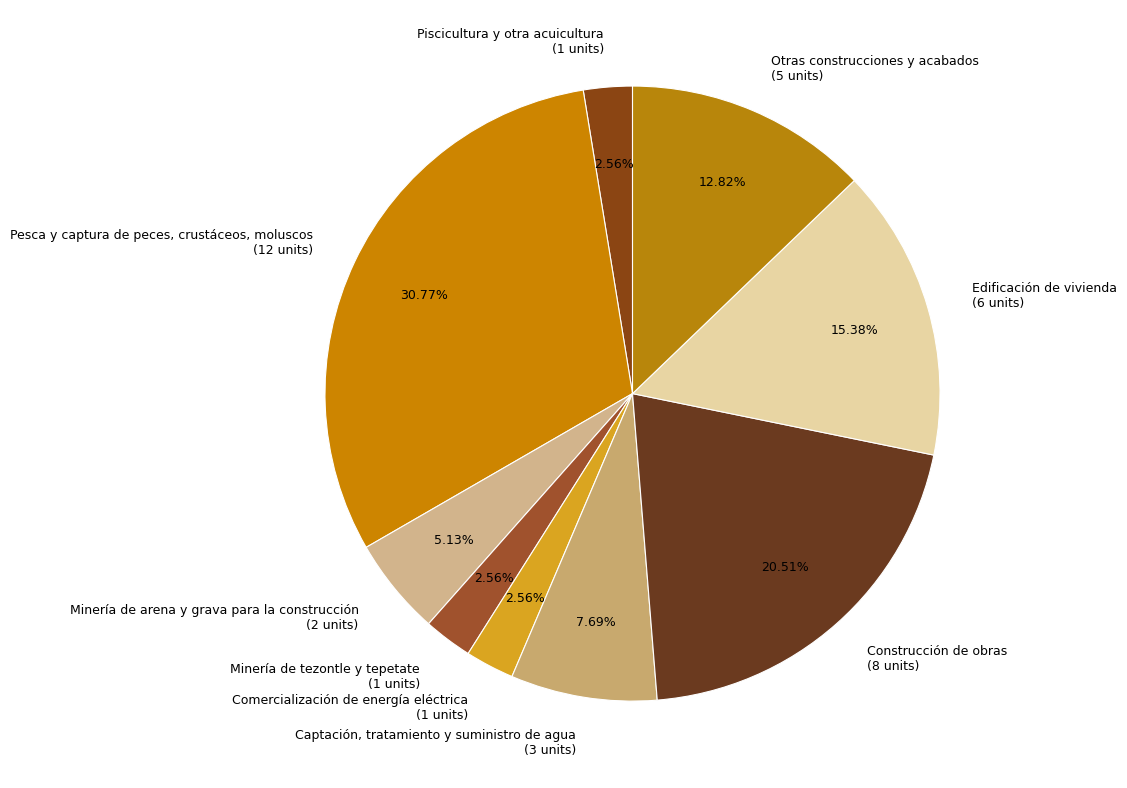

How many segments does this pie chart have?

9